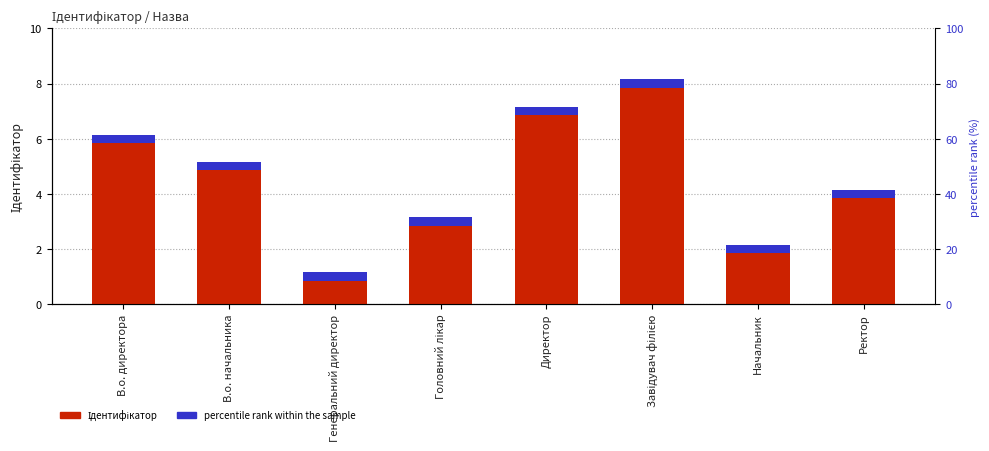

Rank the categories by value from lowest to highest.

Генеральний директор, Начальник, Головний лікар, Ректор, В.о. начальника, В.о. директора, Директор, Завідувач філією